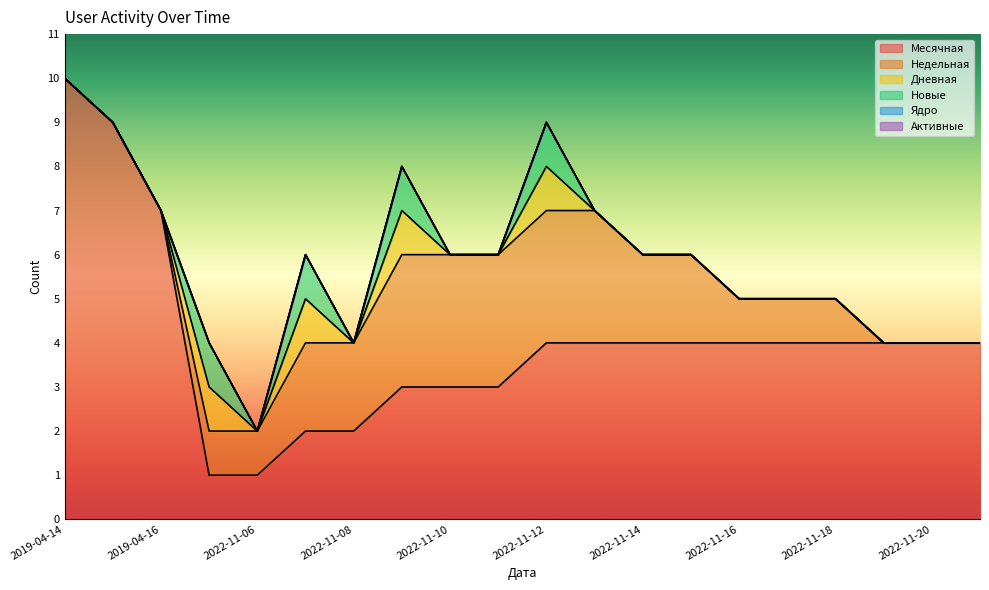

Count the number of data series in this chart.

6